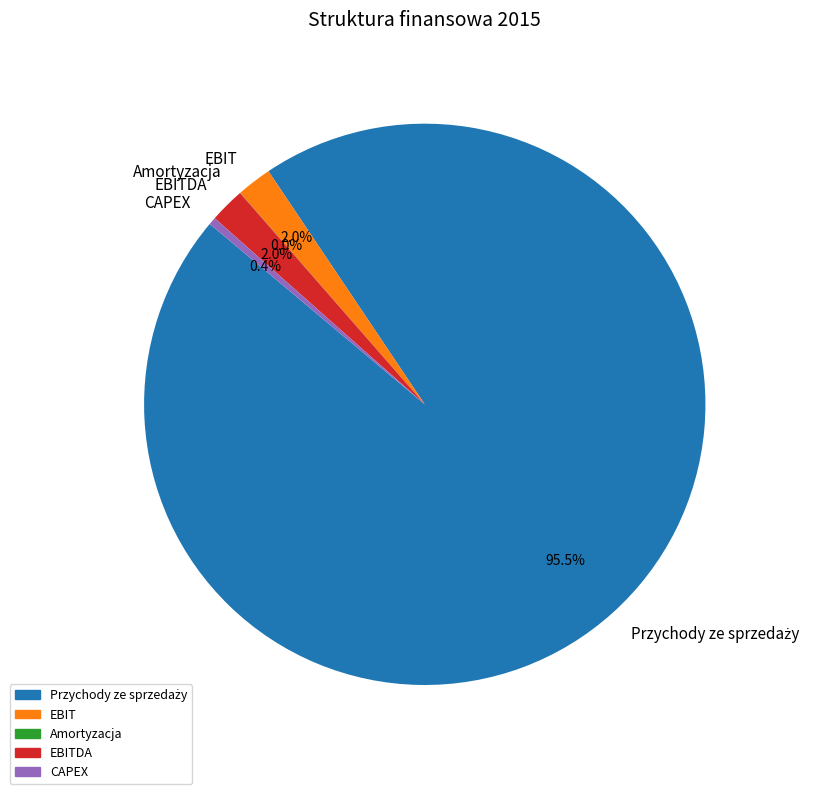

Approximately how many times larger is the value at EBIT compared to CAPEX?

4.7